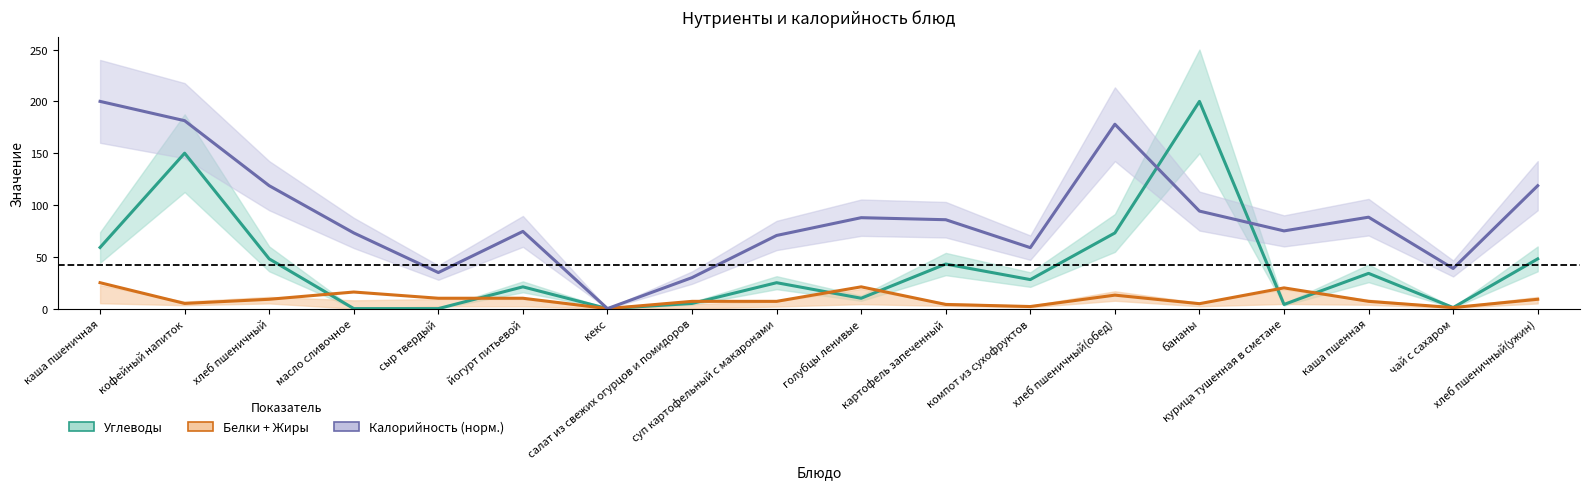

True or false: Белки + Жиры and Калорийность (норм.) cross at least once.

False